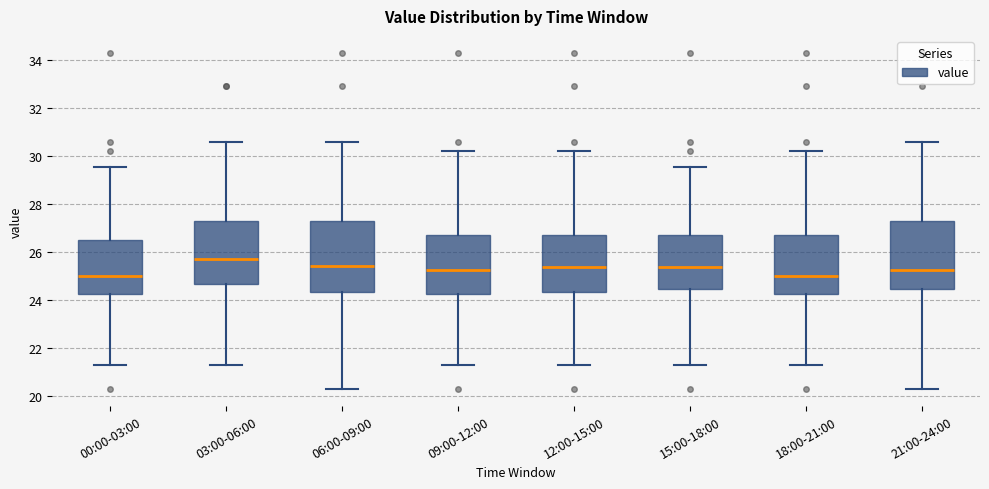

Reading left to right, transcribe this box plot: for each box, give where its median line is, the range the box spans, and where its two whiskers end, as read against the y-axis. The values are not printed on the chart, so give them approximately, as read against the axis.

00:00-03:00: median 25.0, box 24.2 to 26.6, whiskers 21.4 to 29.6
03:00-06:00: median 25.8, box 24.6 to 27.2, whiskers 21.4 to 30.6
06:00-09:00: median 25.4, box 24.4 to 27.2, whiskers 20.4 to 30.6
09:00-12:00: median 25.2, box 24.2 to 26.8, whiskers 21.4 to 30.2
12:00-15:00: median 25.4, box 24.4 to 26.8, whiskers 21.4 to 30.2
15:00-18:00: median 25.4, box 24.4 to 26.8, whiskers 21.4 to 29.6
18:00-21:00: median 25.0, box 24.2 to 26.8, whiskers 21.4 to 30.2
21:00-24:00: median 25.2, box 24.4 to 27.2, whiskers 20.4 to 30.6